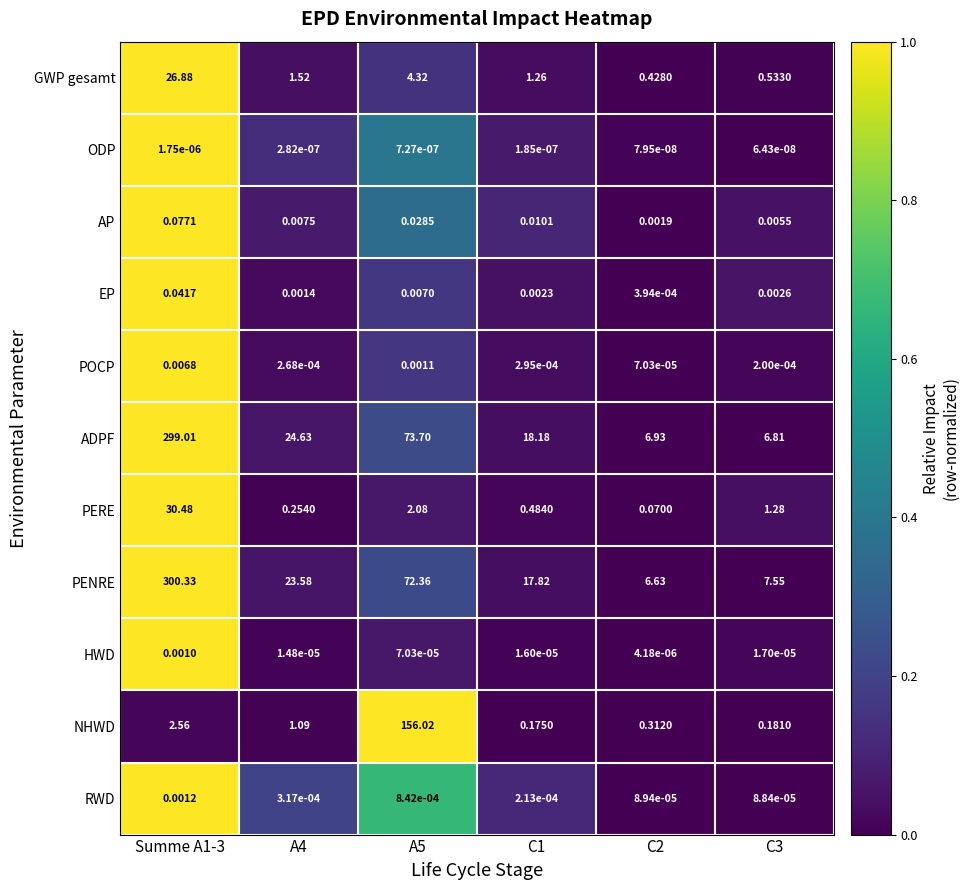

Between C1 and C3, which series saw the biggest shift?

ADPF